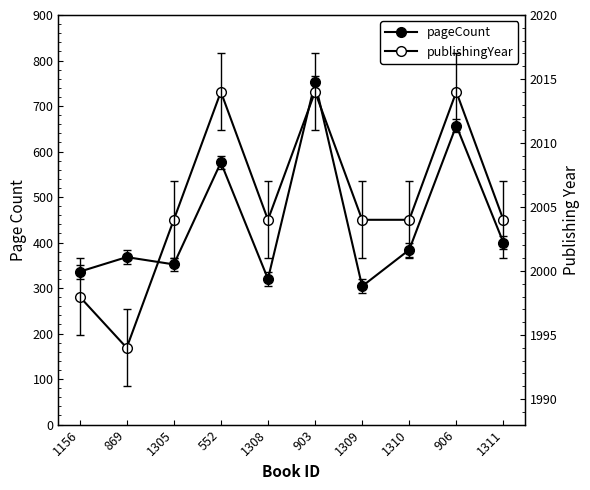

Count the publishingYear values in the range 2004 to 2014.

8